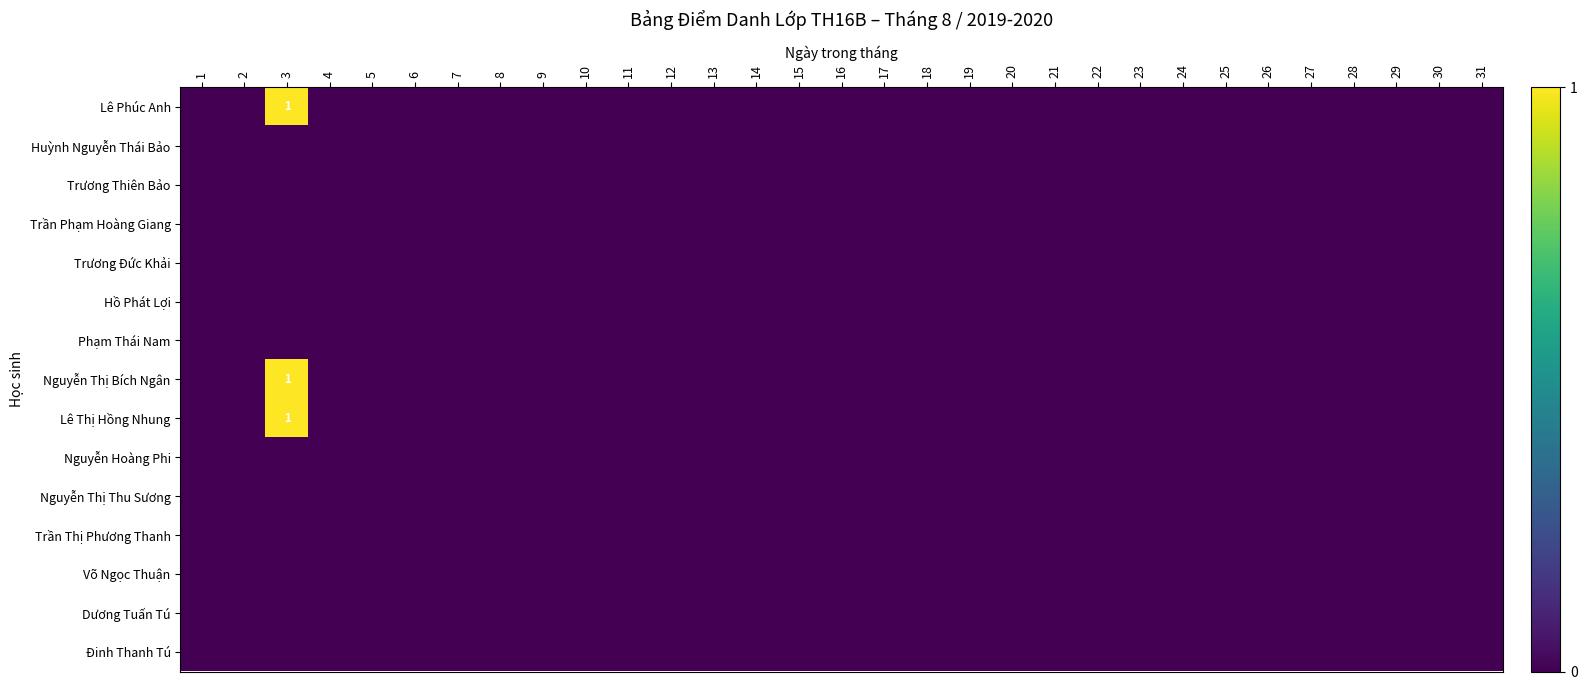

At which category is the sum across all series the highest?

3